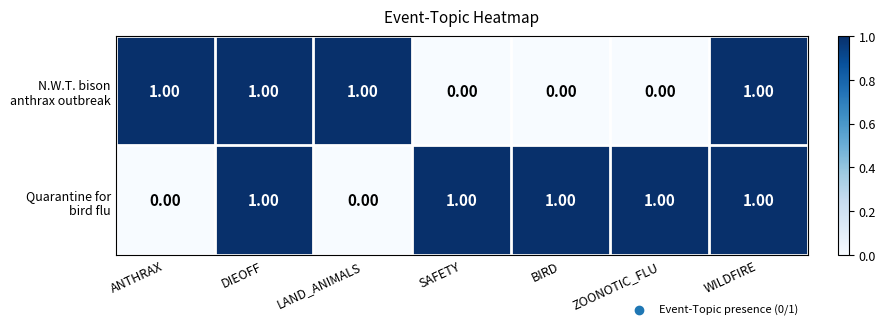

At how many categories does at least one series exceed 0?

7